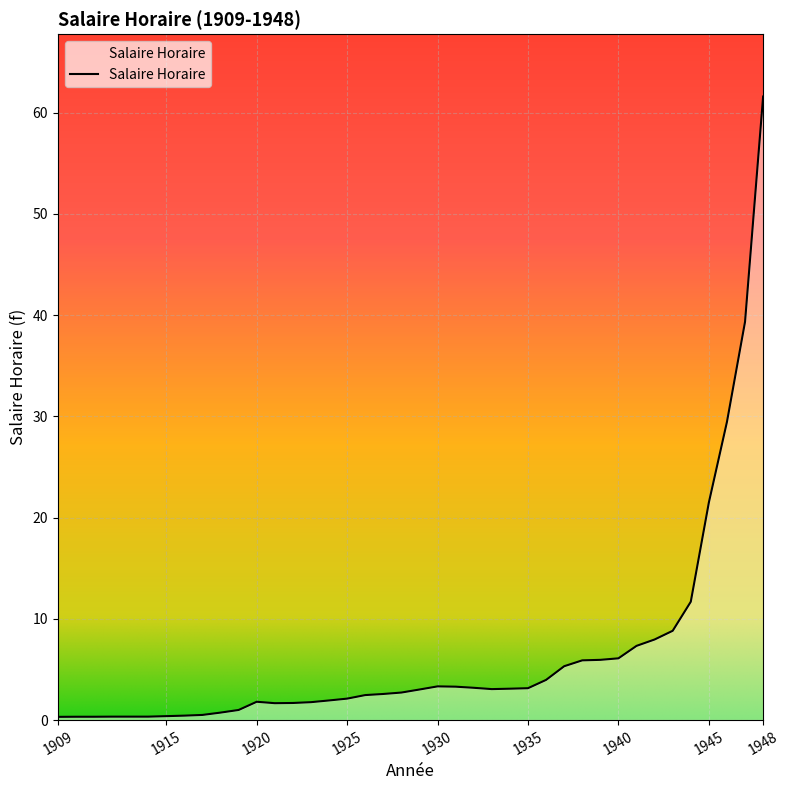

What is the difference between the maximum and minimum values?

61.3